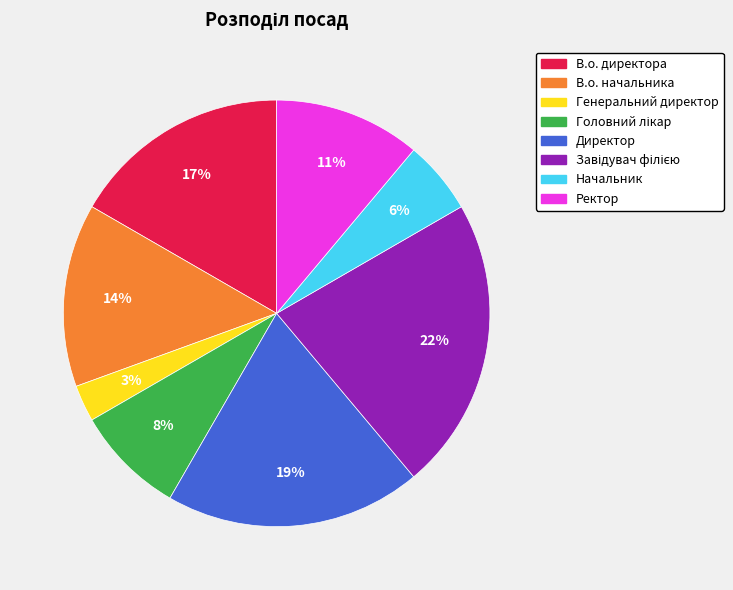

True or false: В.о. директора accounts for 9% of the total.

False